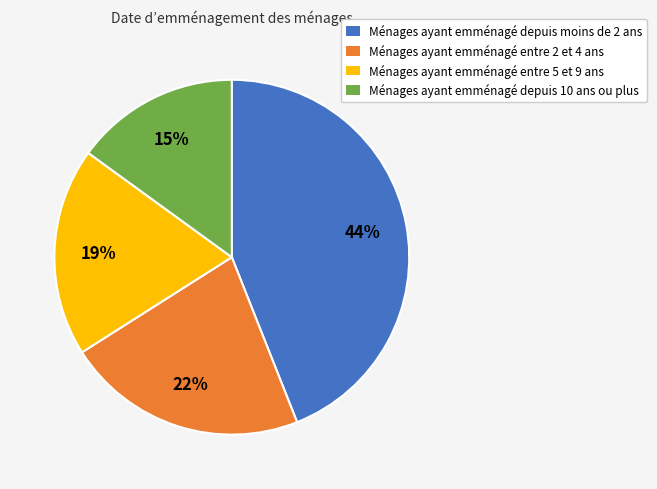

To the nearest percent, what is the average slice percentage?

25%